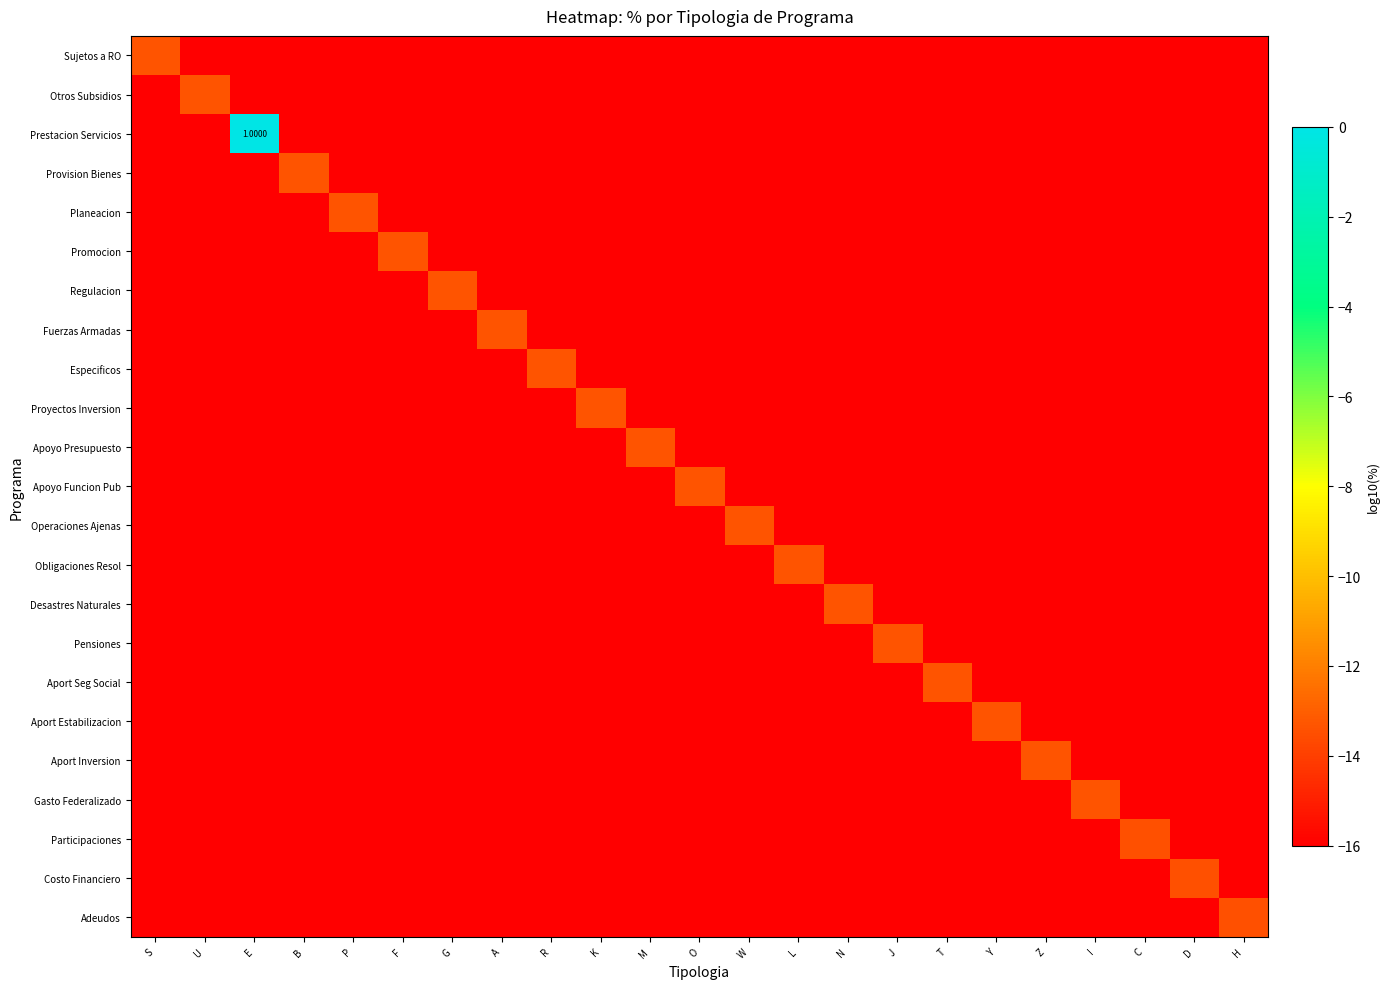

Count the number of data series in this chart.

23